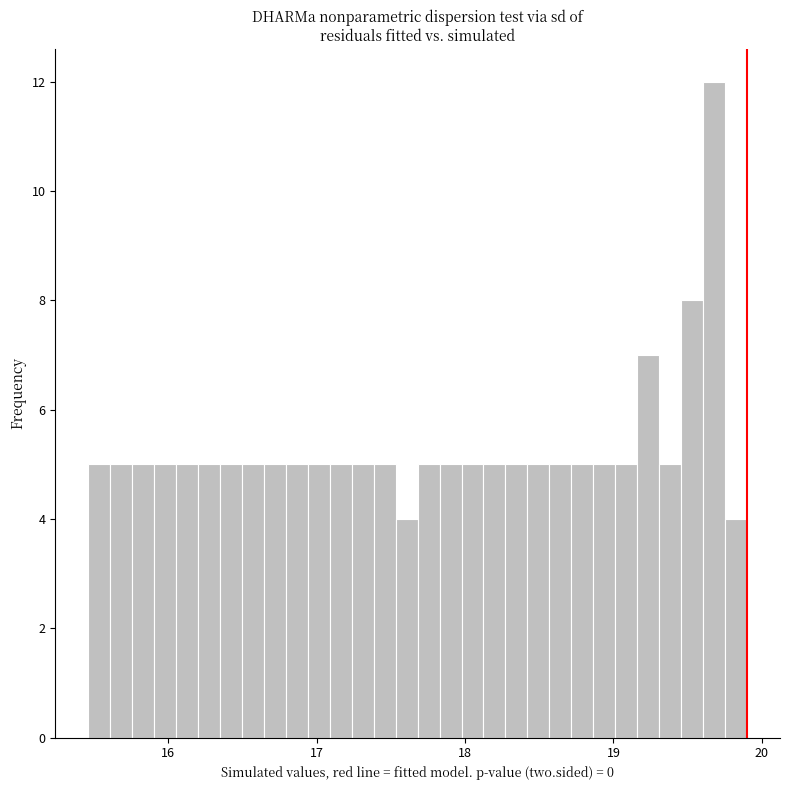

Read against the x-axis, roughly where is the centre of the tallest bar?

19.7